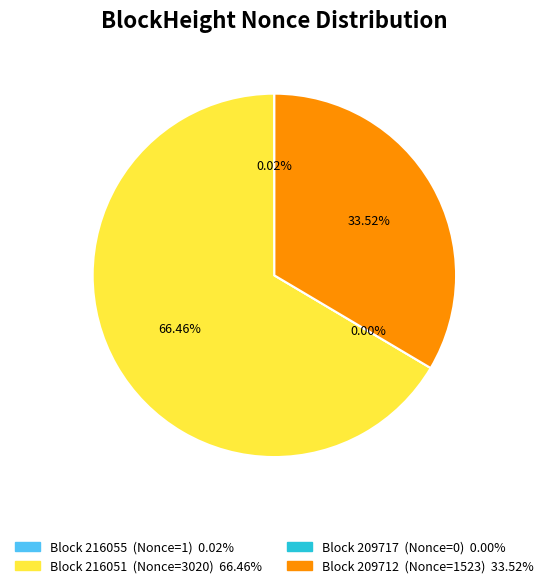

True or false: 216055 accounts for 15% of the total.

False